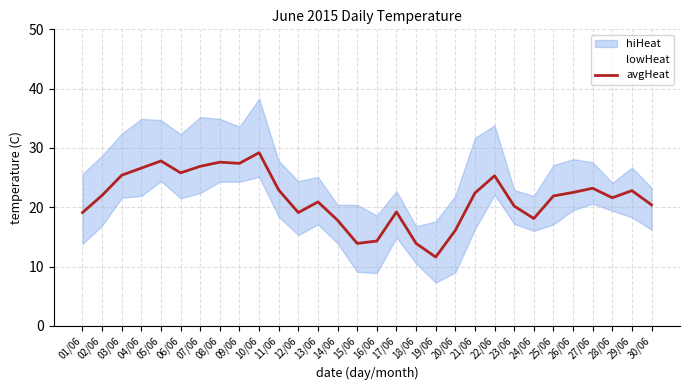

How many points are lower than both their immediate neighbors (excluding endpoints)?

7